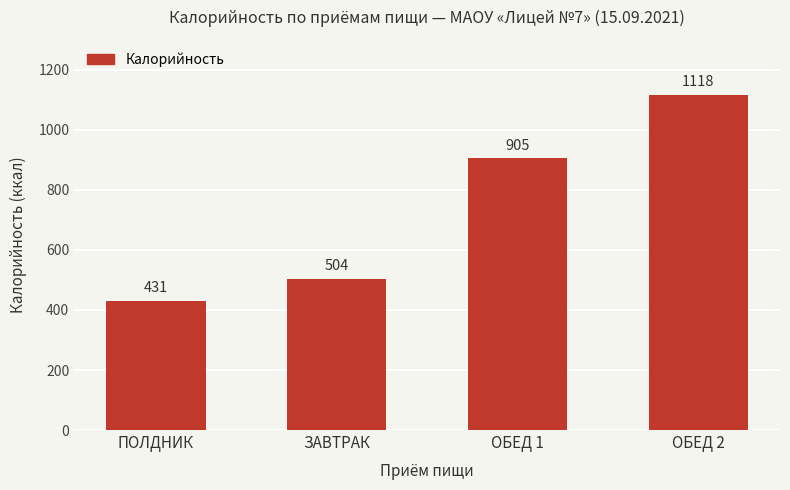

What is the change in value from ПОЛДНИК to ОБЕД 1?

+474